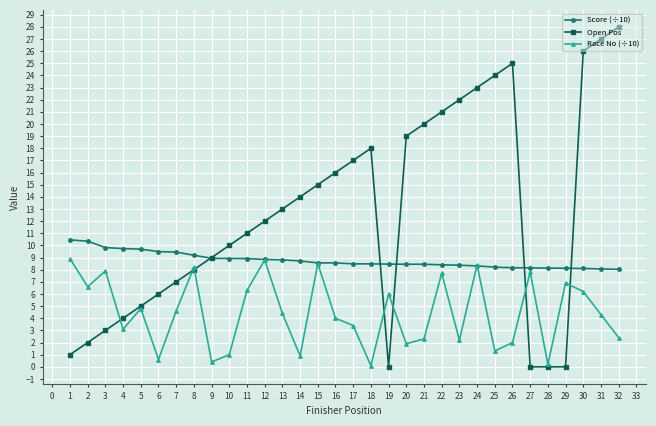

Which series has the widest spread of values?

Open Pos